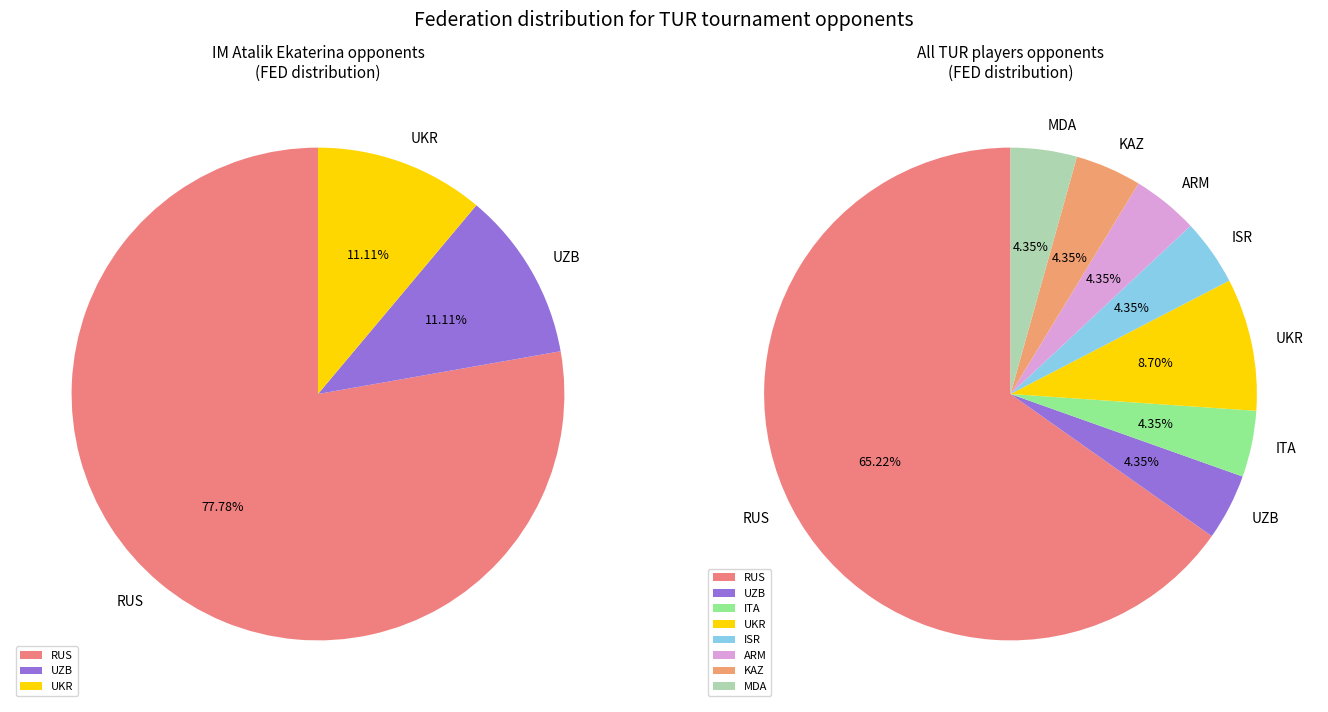

The ARM slice represents 4% of the pie. True or false?

True